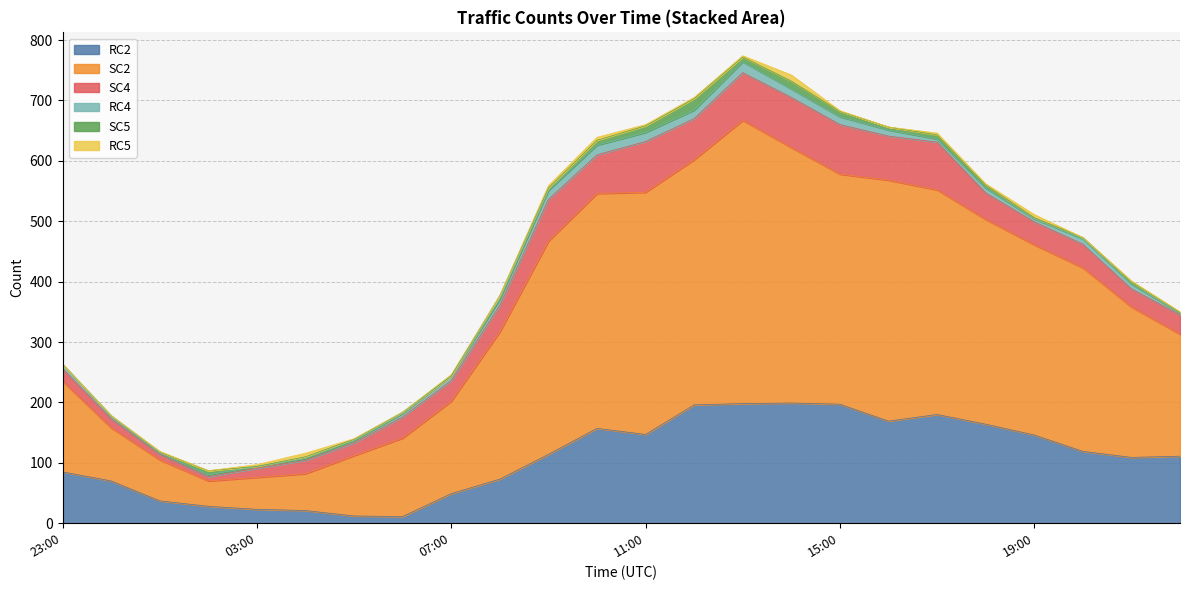

List the labels in order of SC5 value, smallest first.

2024-02-02T23:00:00Z, 2024-02-03T03:00:00Z, 2024-02-03T07:00:00Z, 2024-02-03T00:00:00Z, 2024-02-03T22:00:00Z, 2024-02-03T01:00:00Z, 2024-02-03T05:00:00Z, 2024-02-03T06:00:00Z, 2024-02-03T19:00:00Z, 2024-02-03T20:00:00Z, 2024-02-03T04:00:00Z, 2024-02-03T09:00:00Z, 2024-02-03T21:00:00Z, 2024-02-03T16:00:00Z, 2024-02-03T18:00:00Z, 2024-02-03T08:00:00Z, 2024-02-03T02:00:00Z, 2024-02-03T17:00:00Z, 2024-02-03T10:00:00Z, 2024-02-03T13:00:00Z, 2024-02-03T15:00:00Z, 2024-02-03T11:00:00Z, 2024-02-03T14:00:00Z, 2024-02-03T12:00:00Z